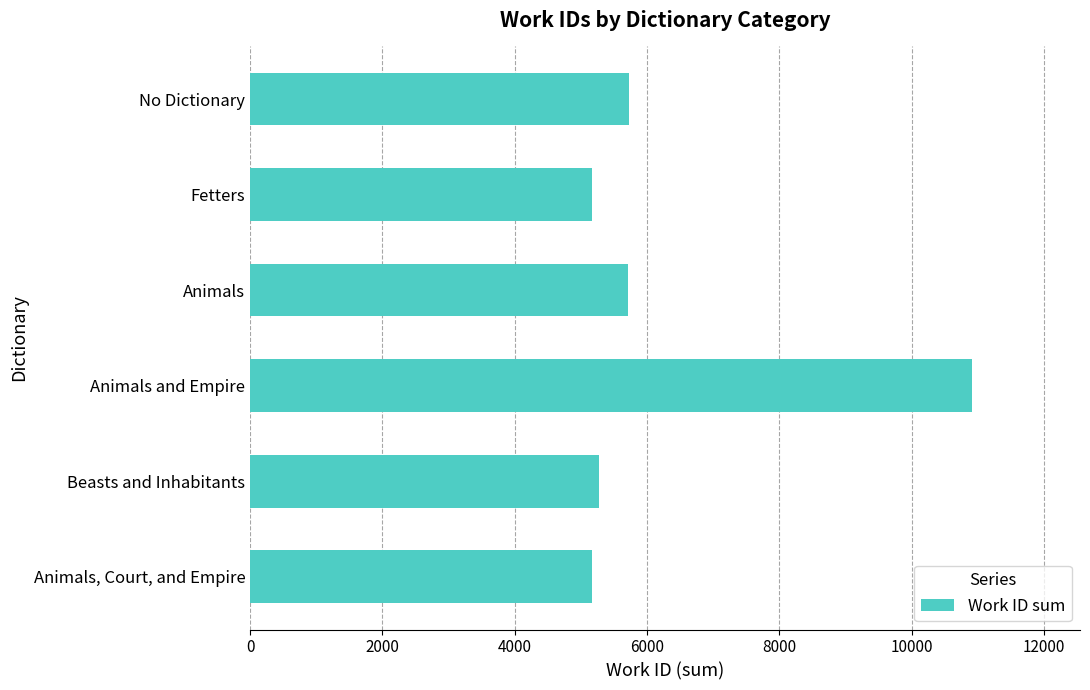

What is the difference between the maximum and minimum values?

5734